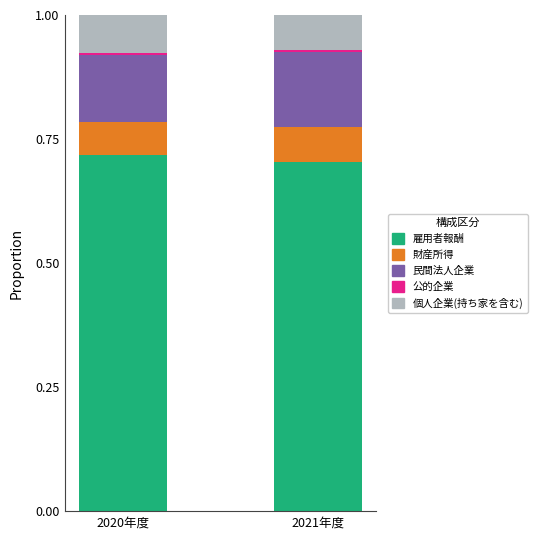

What is the label of the 1st bar from the right?

2021年度